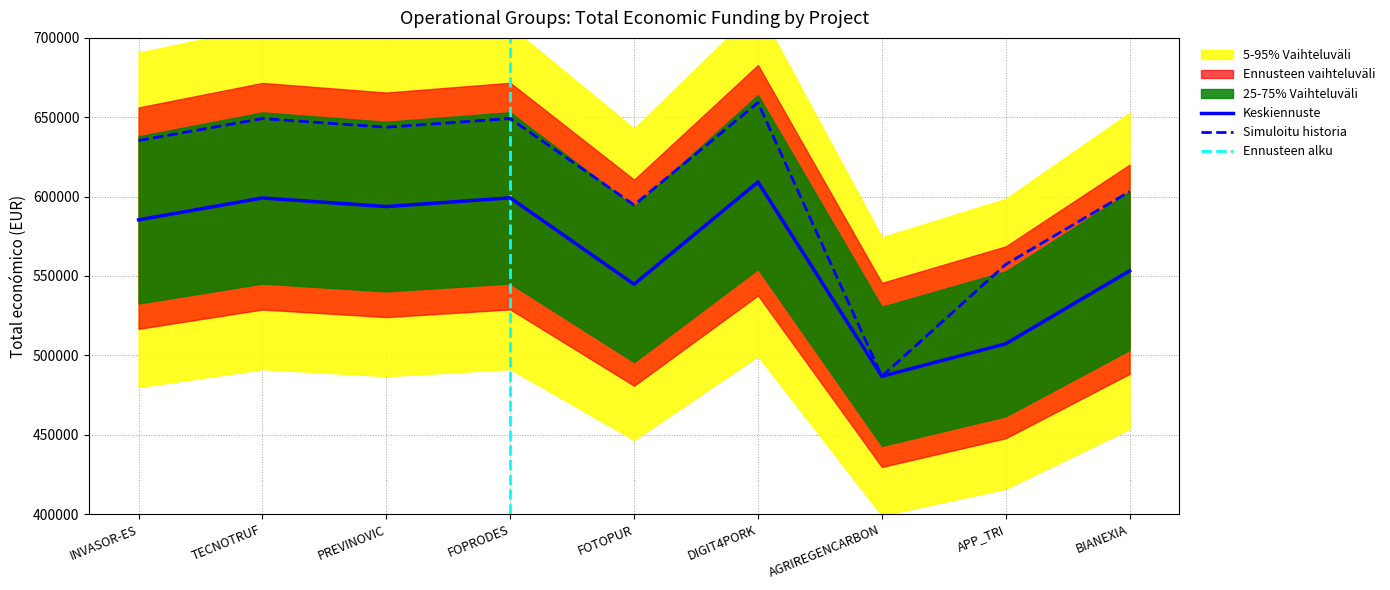

True or false: the data shows 486756 at AGRIREGENCARBON.

True